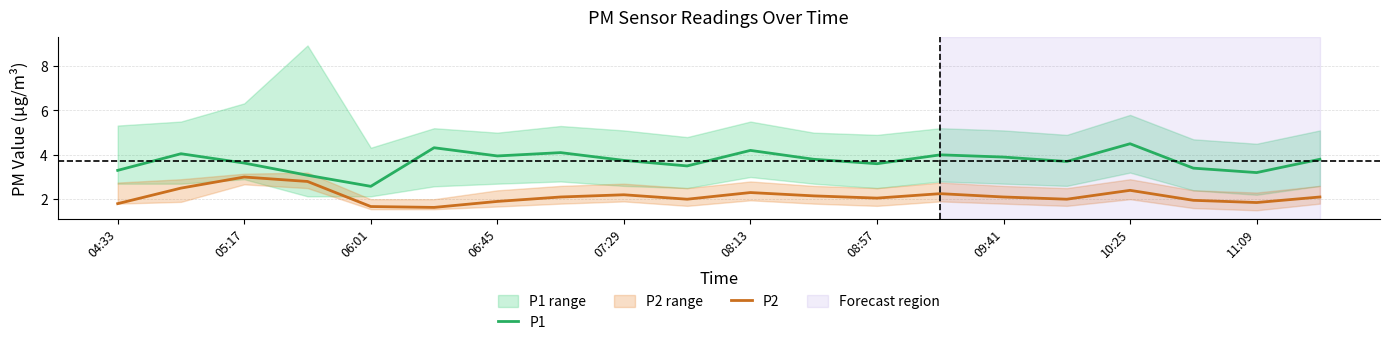

True or false: P1 and P2 cross at least once.

False